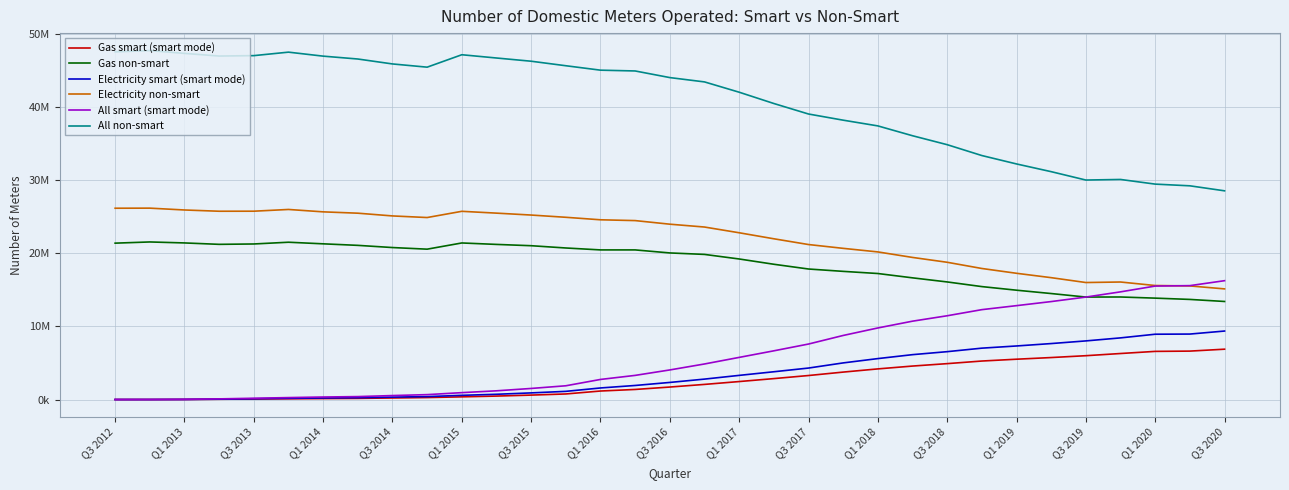

Reading right to left, extract all data points from this chart.

Gas smart (smart mode): 6885507	6623632	6585917	6294285	5995365	5742799	5515114	5266181	4910018	4578464	4189869	3753303	3284119	2863132	2459603	2069121	1708885	1379036	1164957	763341	607412	473819	367857	270589	215069	156190	132972	101728	72113	39337	11991	1461	124
Gas non-smart: 13411355	13691730	13867910	14023880	14015676	14496277	14953399	15445560	16082377	16642965	17234249	17529114	17851025	18500128	19222403	19847570	20049140	20462897	20462581	20726526	21037144	21215177	21412608	20564248	20786028	21085263	21294944	21513727	21275065	21224171	21416951	21550984	21387053
Electricity smart (smart mode): 9367496	8953977	8932589	8431865	8017974	7654779	7325328	7027058	6547243	6137997	5599628	5009188	4306175	3799349	3303814	2794169	2339537	1923566	1583193	1118564	908610	719368	575602	400645	328789	246447	211730	163427	104704	50038	12049	1739	132
Electricity non-smart: 15132341	15536534	15593200	16073174	16002566	16667334	17265694	17922870	18771766	19434593	20188355	20676394	21197581	21985359	22807443	23591156	23980487	24472243	24581589	24923979	25230570	25492318	25741447	24890373	25110093	25485350	25667602	25994868	25757248	25751659	25923120	26174965	26163247
All smart (smart mode): 16253003	15577609	15518506	14726150	14013339	13397578	12840442	12293239	11457261	10716461	9789497	8762491	7590294	6662481	5763417	4863290	4048422	3302602	2748150	1881905	1516022	1193187	943459	671234	543858	402637	344702	265155	176817	89375	24040	3200	256
All non-smart: 28543696	29228264	29461110	30097054	30018242	31163611	32219093	33368430	34854143	36077558	37422604	38205508	39048606	40485487	42029846	43438726	44029627	44935140	45044170	45650505	46267714	46707495	47154055	45454621	45896121	46570613	46962546	47508595	47032313	46975830	47340071	47725949	47550300